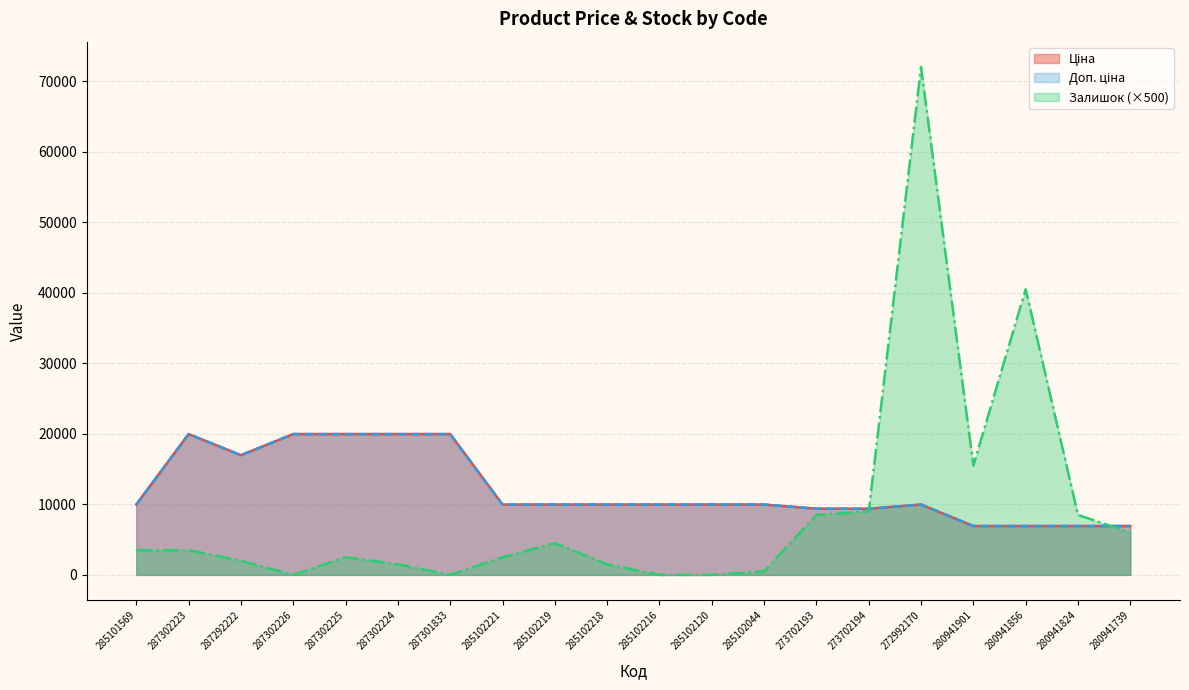

At which category does the chart reach its peak across all series?

272992170